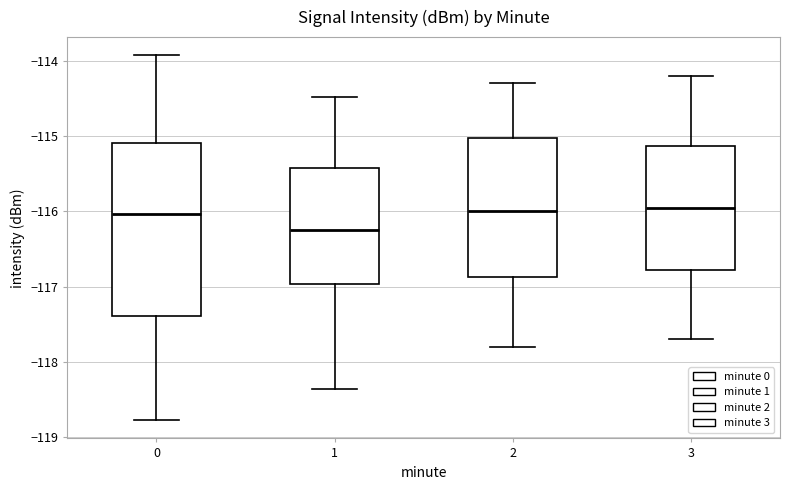

Where does the lower whisker of the box at x = 0 end on the y-axis? The values are not printed on the chart, so give them approximately, as read against the axis.

-118.8